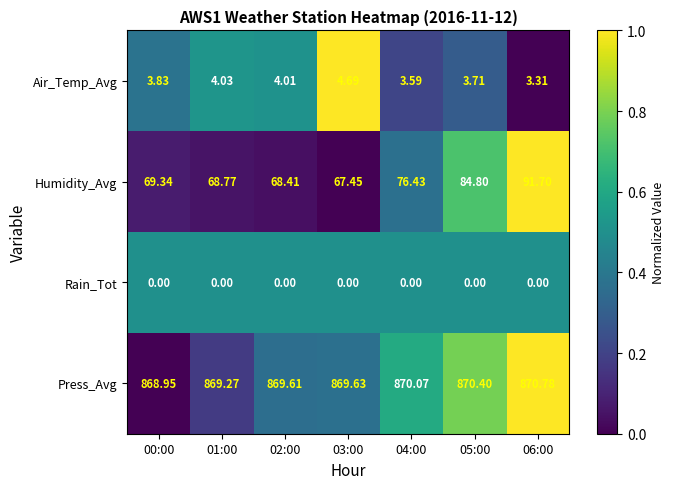

Rank the series by their maximum value, from lowest to highest.

Rain_Tot, Air_Temp_Avg, Humidity_Avg, Press_Avg